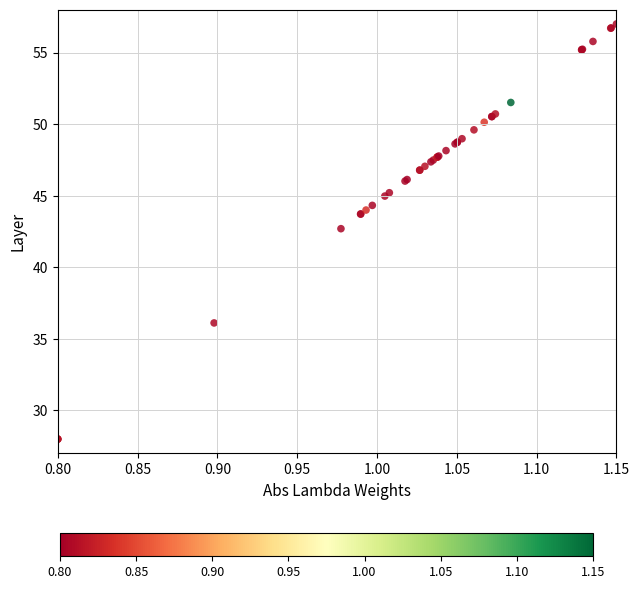

What Y value in the scatter plot is closest to 42?

42.7